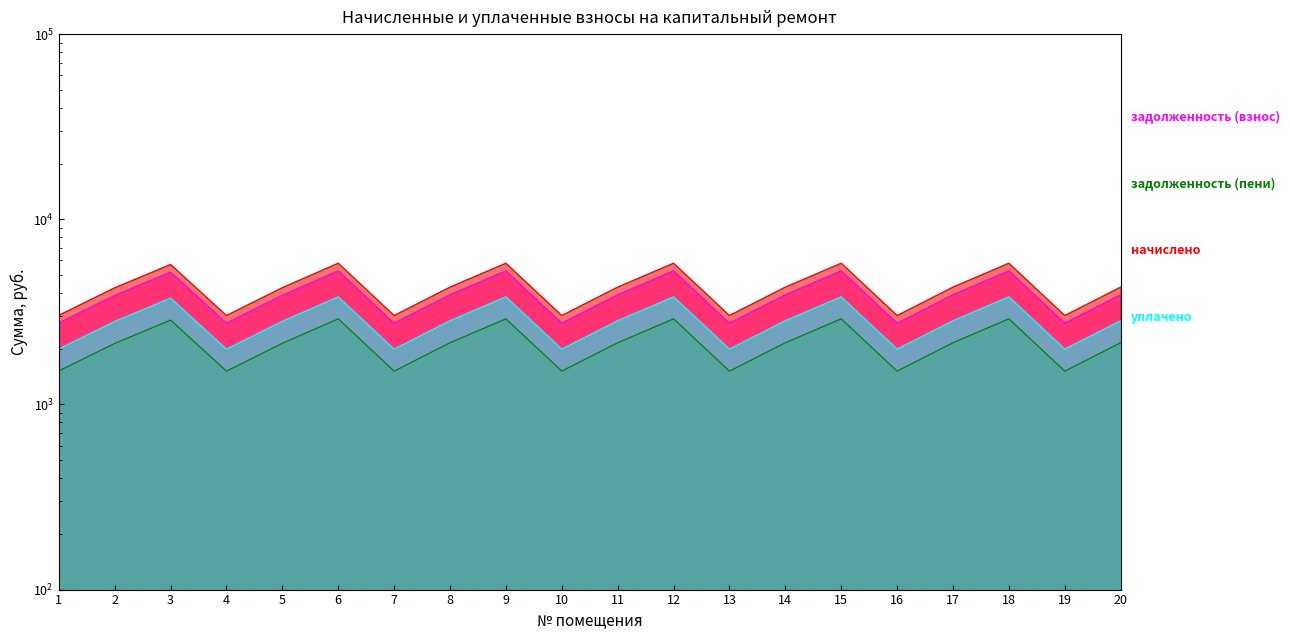

What is the value of the уплачено point at the 7th from the left?

1988.5